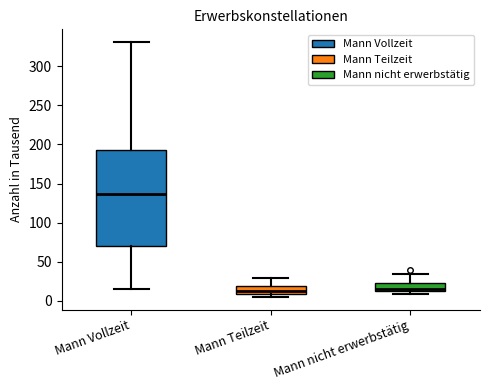

Reading left to right, transcribe this box plot: for each box, give where its median line is, the range the box spans, and where its two whiskers end, as read against the y-axis. The values are not printed on the chart, so give them approximately, as read against the axis.

Mann Vollzeit: median 135, box 70 to 195, whiskers 15 to 330
Mann Teilzeit: median 15, box 10 to 20, whiskers 5 to 30
Mann nicht erwerbstätig: median 15 (just above the box's lower edge), box 15 to 25, whiskers 10 to 35